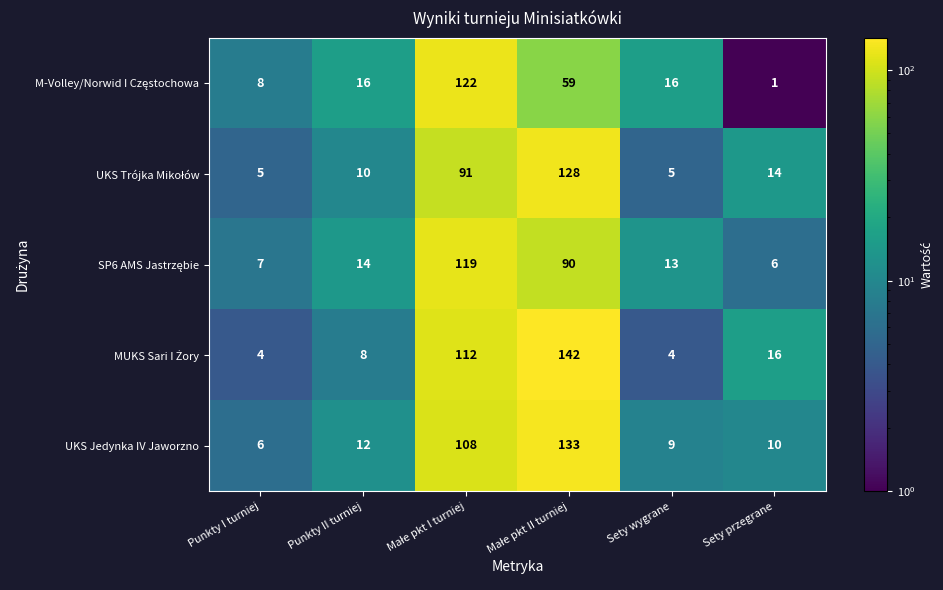

What is the spread (max minus min) of values at Punkty I turniej?

4